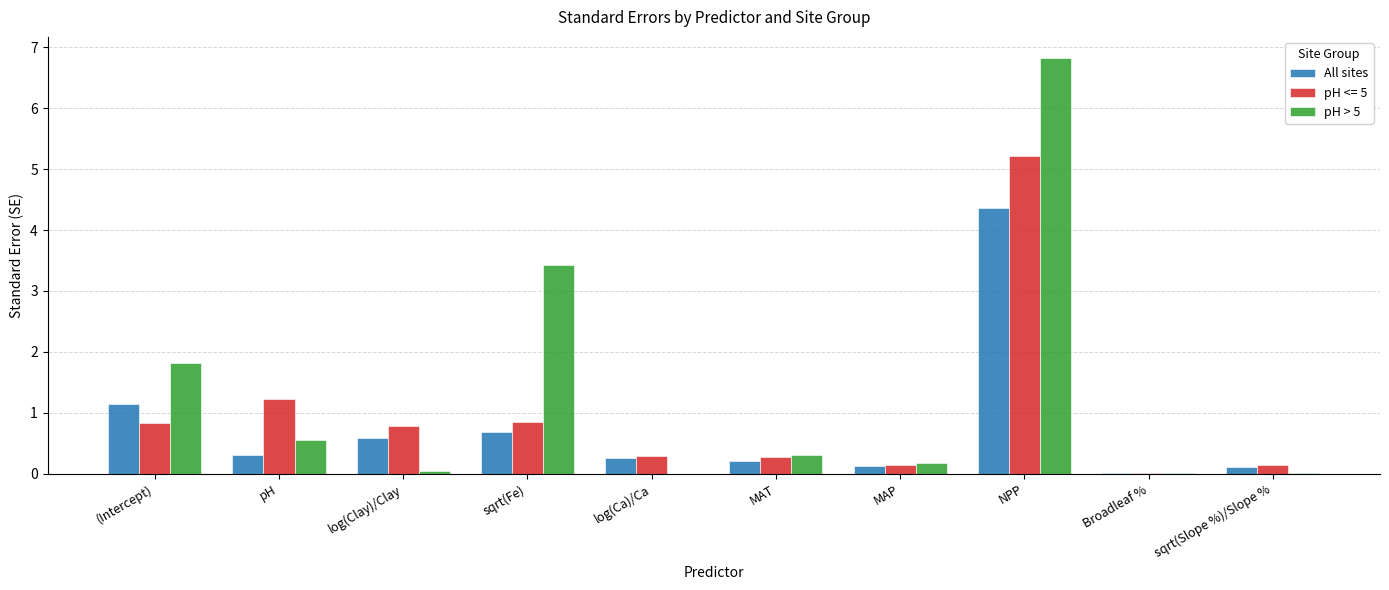

Which series has the largest total across all categories?

pH > 5